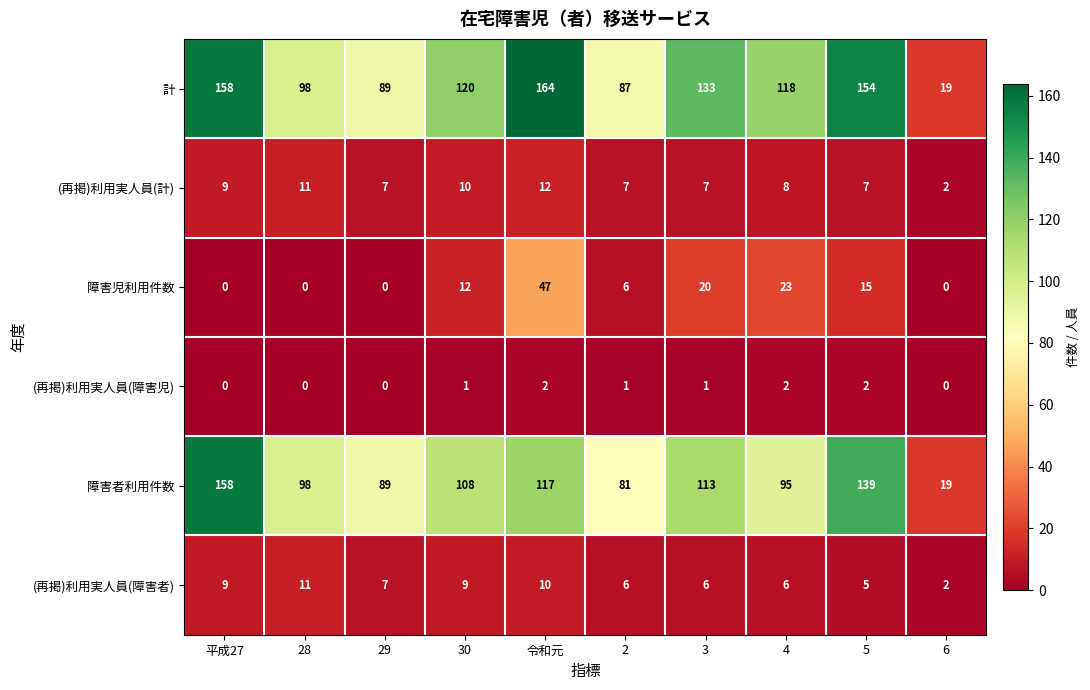

Which series has the largest range (max minus min)?

計